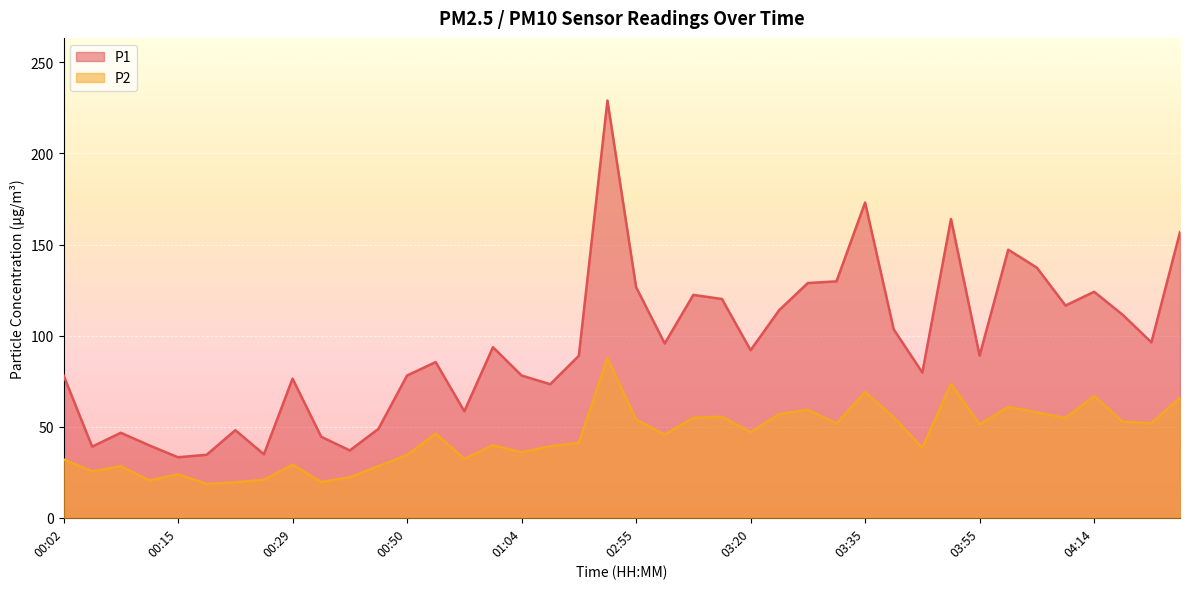

Is it true that P2 equals 25.5 at 03:45?

False